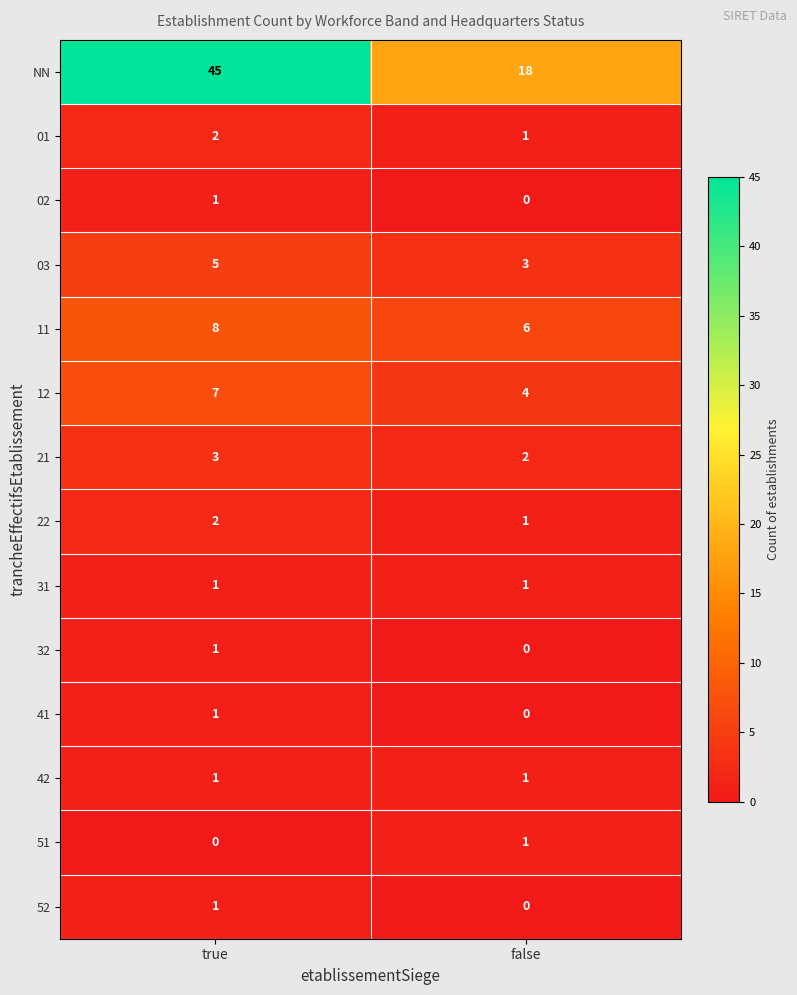

What is the difference between the highest and lowest values at true?

45